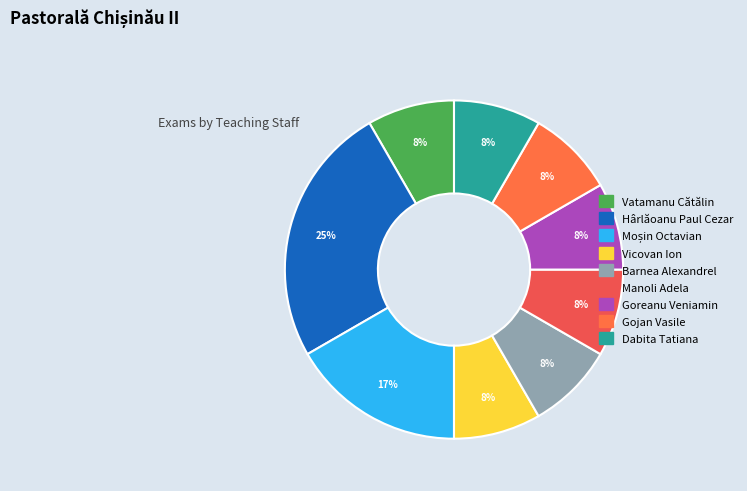

Do Vatamanu Cătălin and Hârlăoanu Paul Cezar together represent more than half of the pie?

No